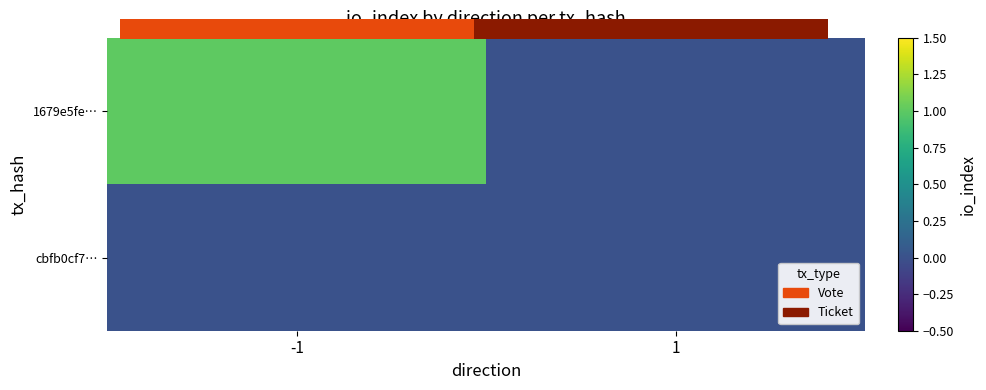

True or false: 1679e5fe… has a value of 1 at -1.

True